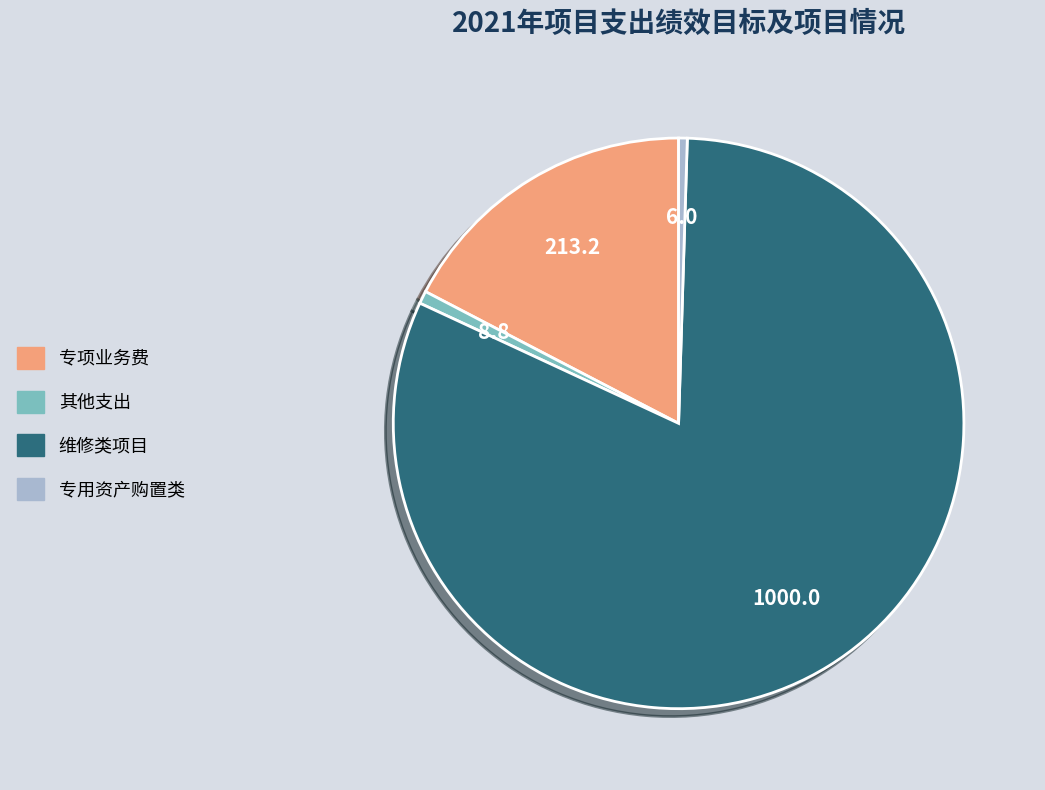

Is it true that 其他支出 is 1% of the pie?

True